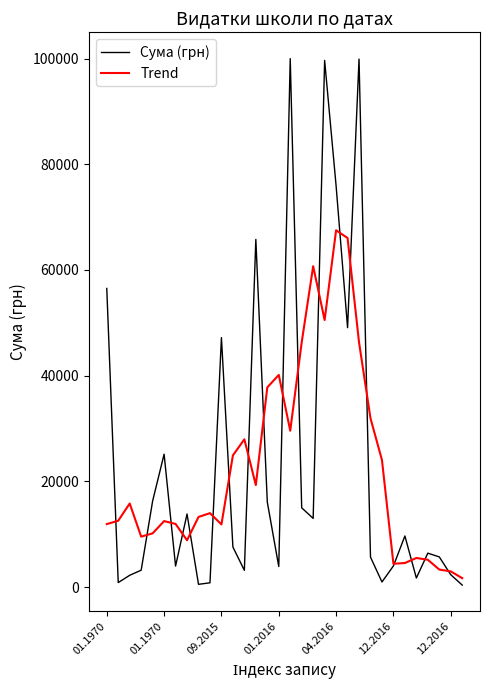

List the series in order of their peak value, highest first.

Сума (грн), Trend